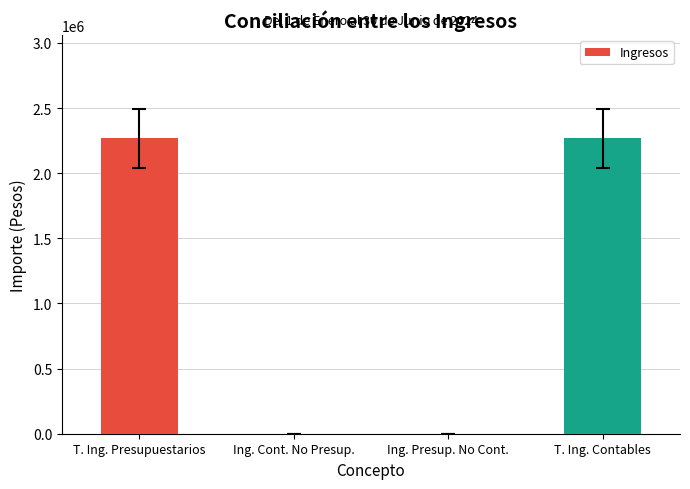

What is the change in value from T. Ing. Presupuestarios to Ing. Cont. No Presup.?

-2266910